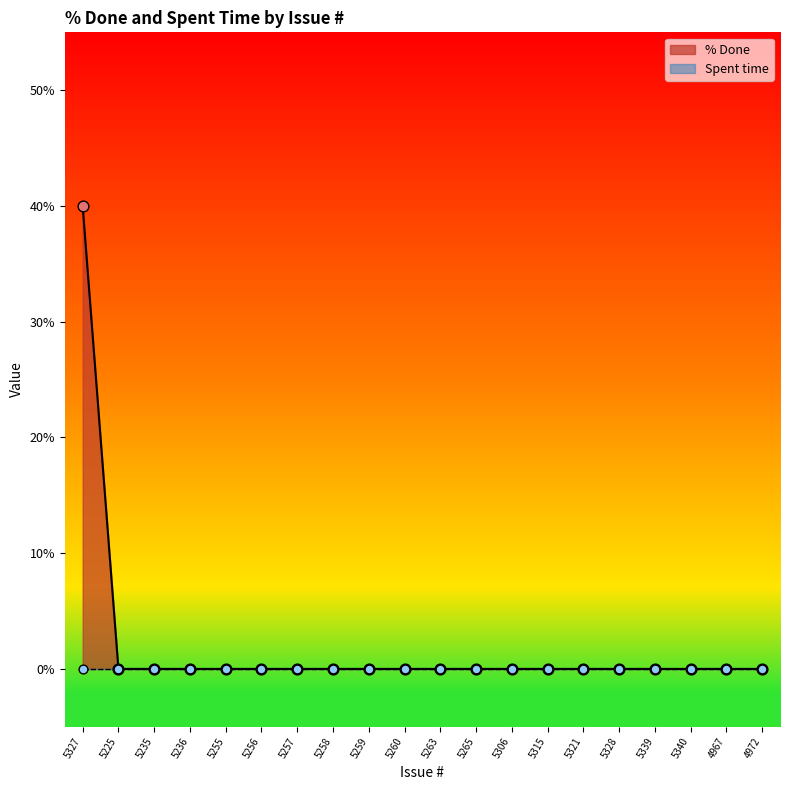

Which has a higher value, 5260 or 5259?

5260